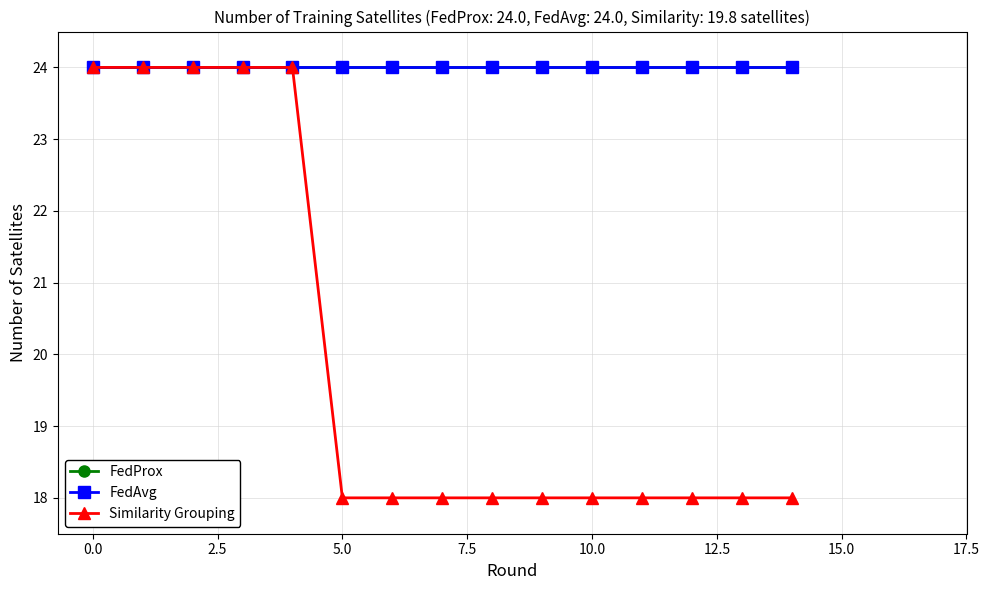

Is this an area chart (filled region under the line)?

No